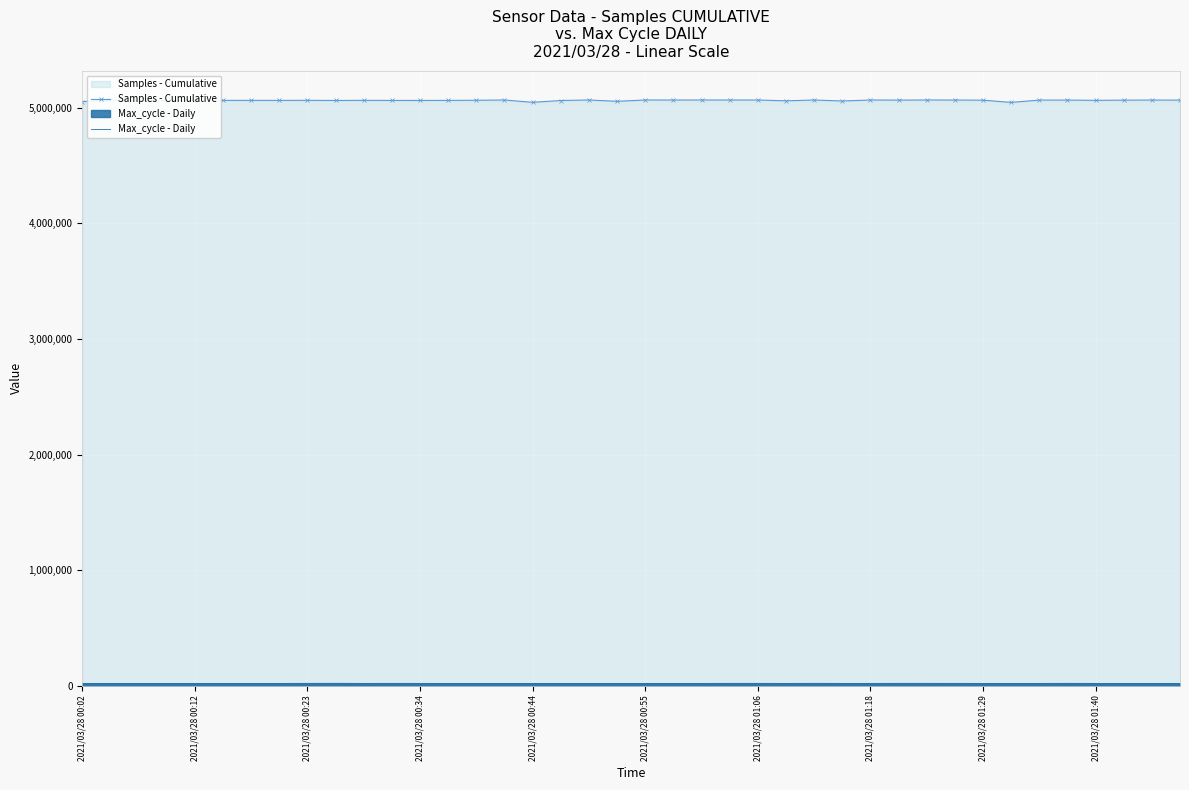

What is the maximum value shown in the chart?

5067306